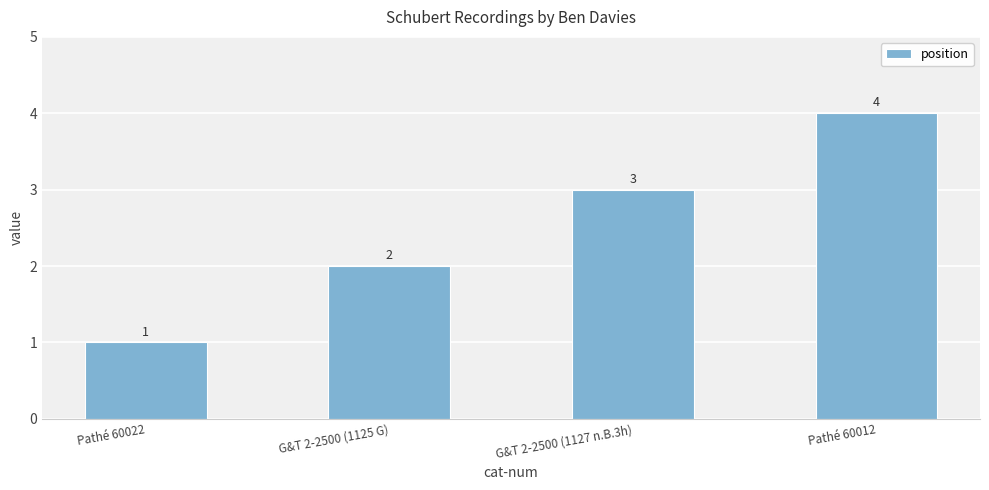

How many distinct data groups are displayed?

1